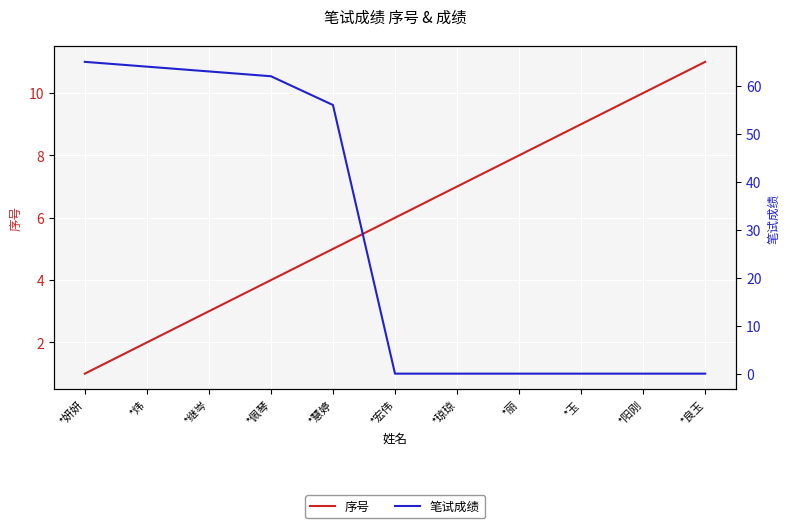

What is the label of the 4th point from the right?

*丽